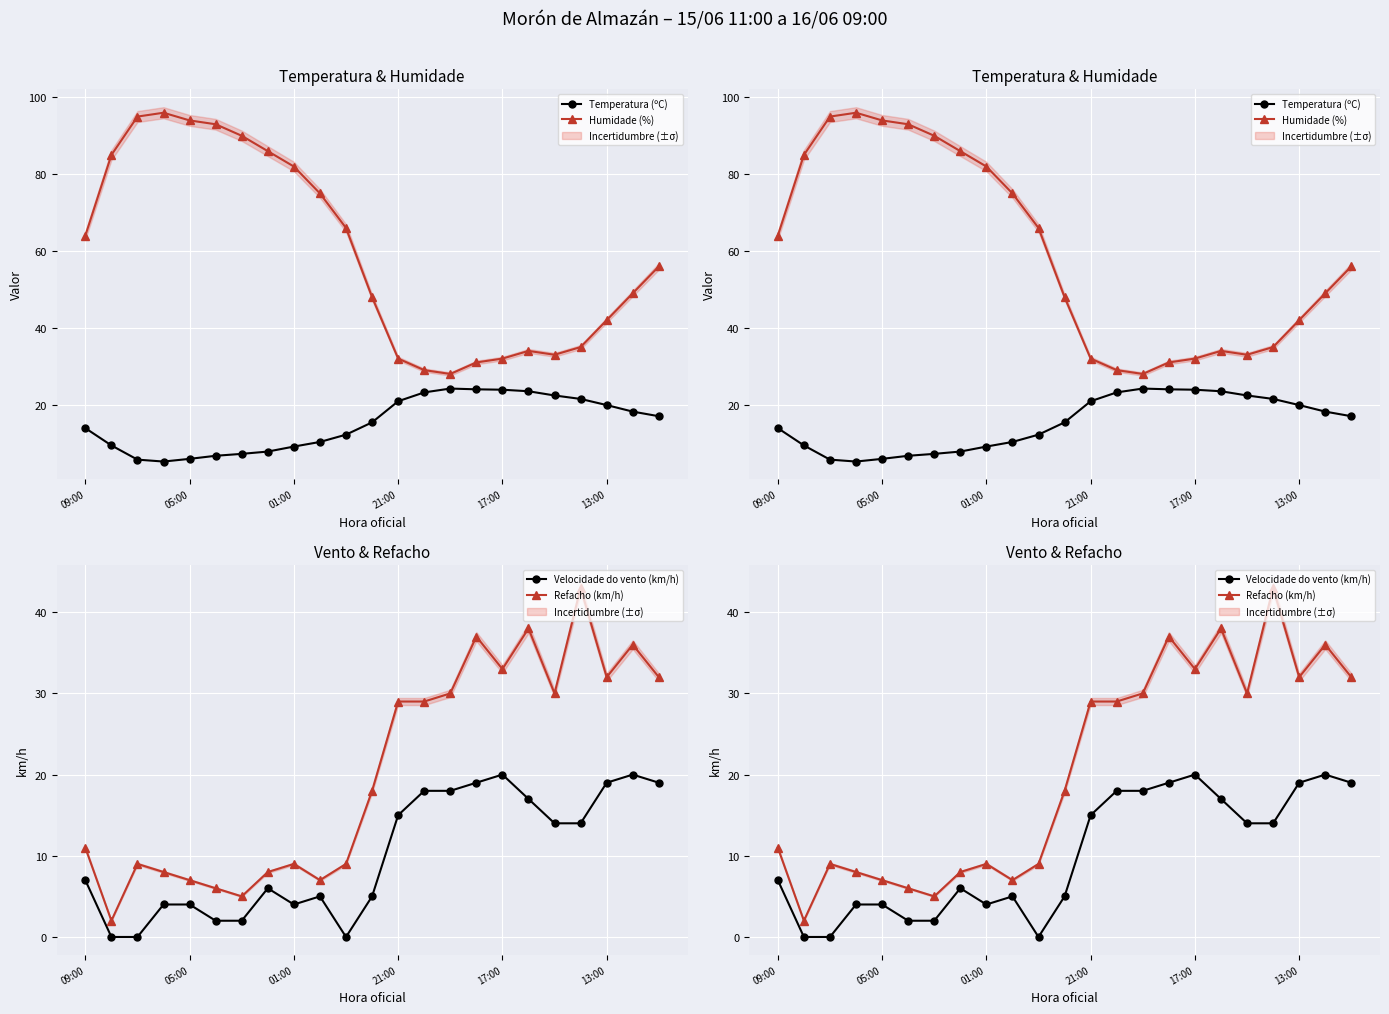

Between 14 and 21, which is larger?

14